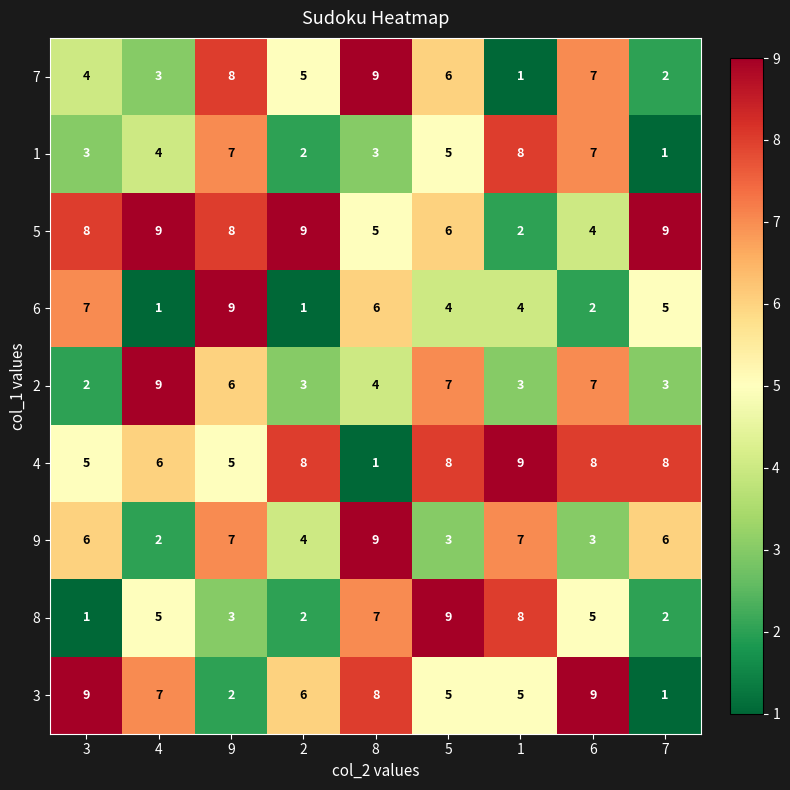

At which label does 7 first exceed 5?

9